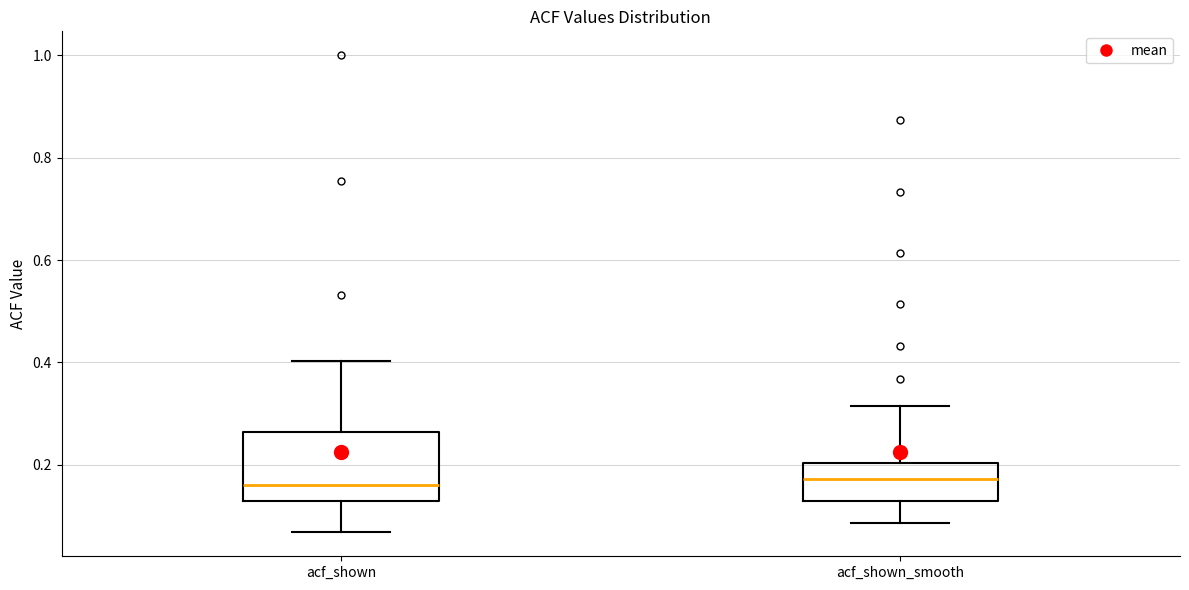

Which box is the tallest, from its lower edge to its upper edge?

acf_shown